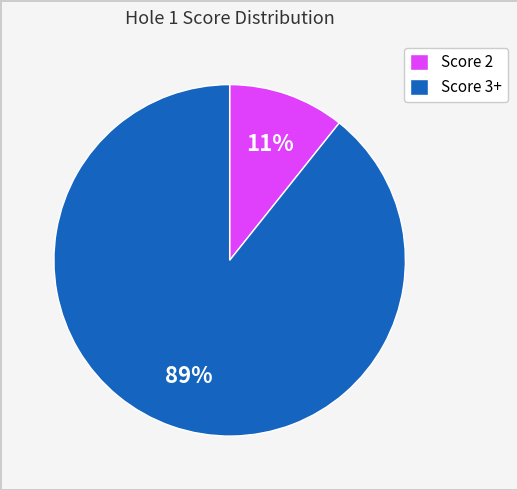

Rank the categories by value from lowest to highest.

Score 2, Score 3+